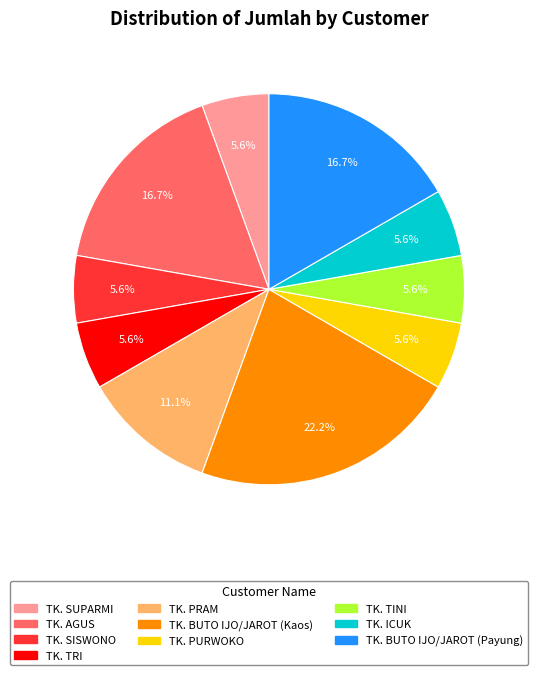

The TK. BUTO IJO/JAROT (Payung) slice represents 17% of the pie. True or false?

True